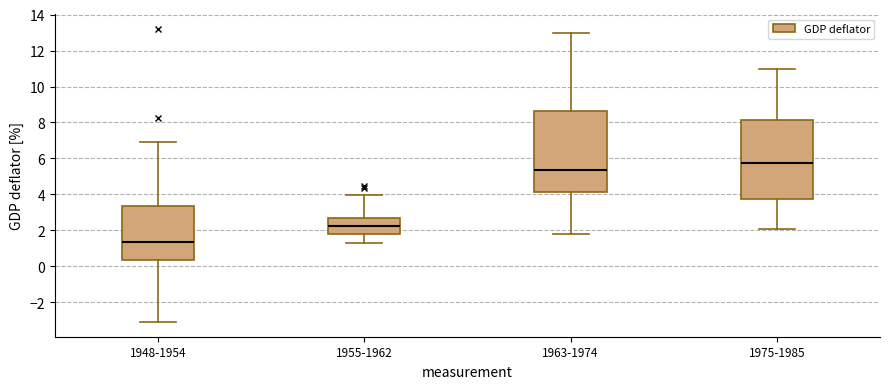

Reading left to right, read every box against the y-axis: the position of its median line, the range the box covers, and the ends of its whiskers. The values are not printed on the chart, so give them approximately, as read against the axis.

1948-1954: median 1.4, box 0.4 to 3.4, whiskers -3.0 to 7.0
1955-1962: median 2.2, box 1.8 to 2.8, whiskers 1.4 to 4.0
1963-1974: median 5.4, box 4.2 to 8.6, whiskers 1.8 to 13.0
1975-1985: median 5.8, box 3.8 to 8.2, whiskers 2.2 to 11.0